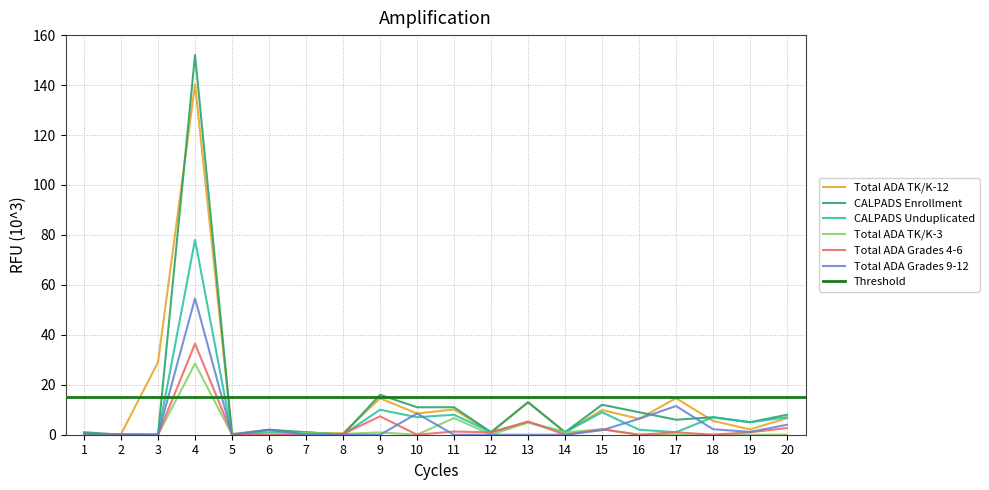

Is it true that CALPADS Enrollment equals -75.3 at 8?

False